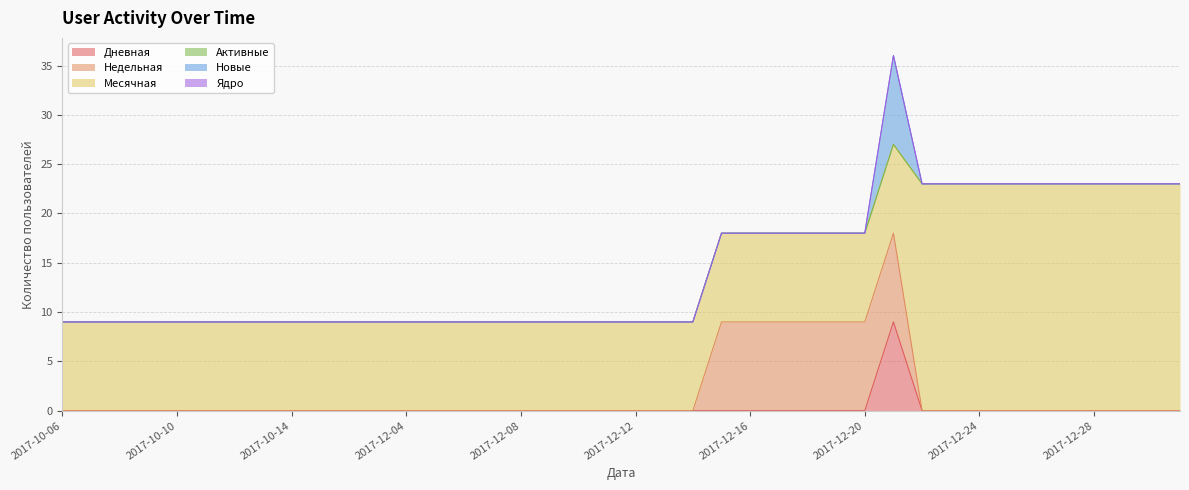

Reading left to right, list all the values displayed in this chart.

Дневная: 0	0	0	0	0	0	0	0	0	0	0	0	0	0	0	0	0	0	0	0	0	0	0	0	0	0	0	0	0	9	0	0	0	0	0	0	0	0	0	0
Недельная: 0	0	0	0	0	0	0	0	0	0	0	0	0	0	0	0	0	0	0	0	0	0	0	9	9	9	9	9	9	9	0	0	0	0	0	0	0	0	0	0
Месячная: 9	9	9	9	9	9	9	9	9	9	9	9	9	9	9	9	9	9	9	9	9	9	9	9	9	9	9	9	9	9	23	23	23	23	23	23	23	23	23	23
Активные: 0	0	0	0	0	0	0	0	0	0	0	0	0	0	0	0	0	0	0	0	0	0	0	0	0	0	0	0	0	0	0	0	0	0	0	0	0	0	0	0
Новые: 0	0	0	0	0	0	0	0	0	0	0	0	0	0	0	0	0	0	0	0	0	0	0	0	0	0	0	0	0	9	0	0	0	0	0	0	0	0	0	0
Ядро: 0	0	0	0	0	0	0	0	0	0	0	0	0	0	0	0	0	0	0	0	0	0	0	0	0	0	0	0	0	0	0	0	0	0	0	0	0	0	0	0